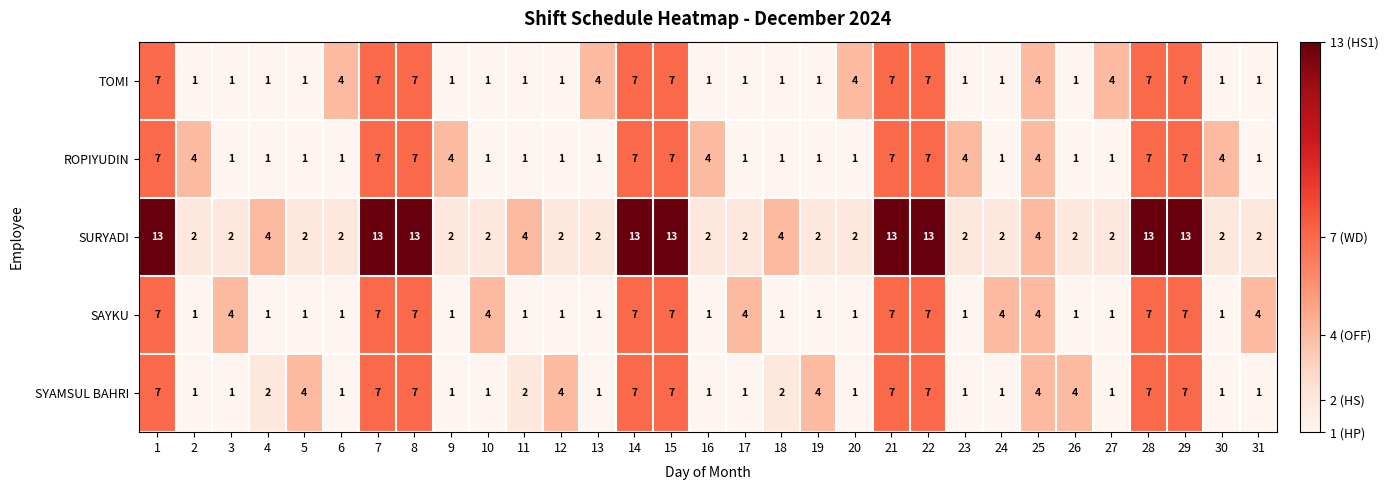

Count the number of categories in the chart.

31